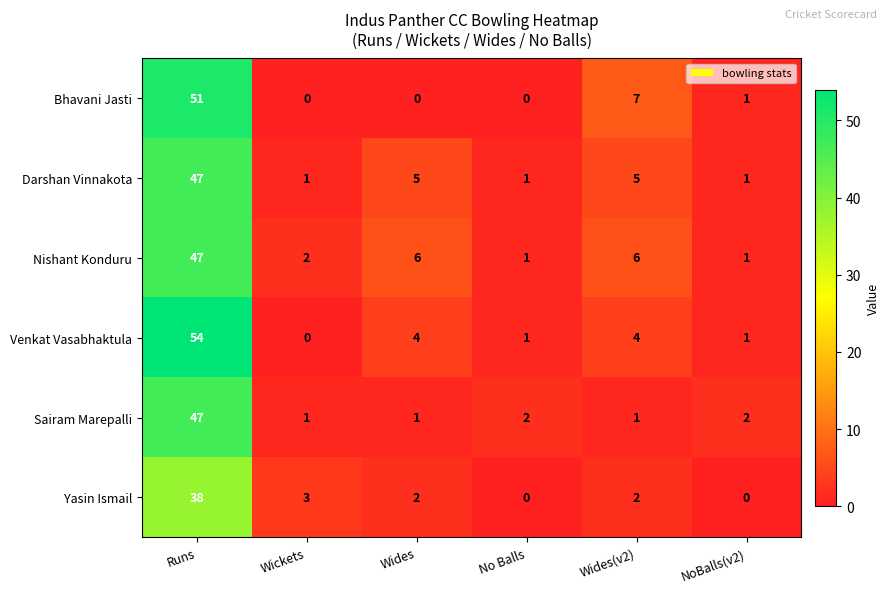

Which series has the largest total across all categories?

Venkat Vasabhaktula